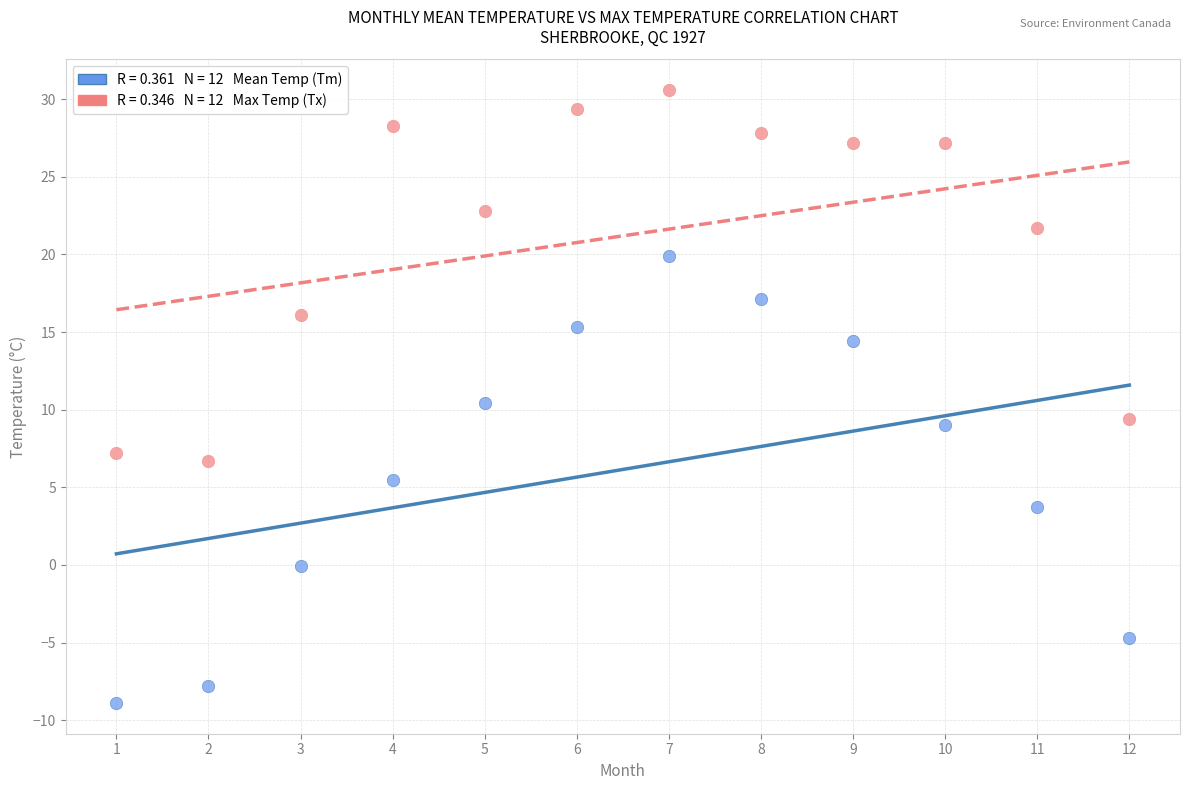

Across all data points, what is the range of X values (max minus min)?

11.0